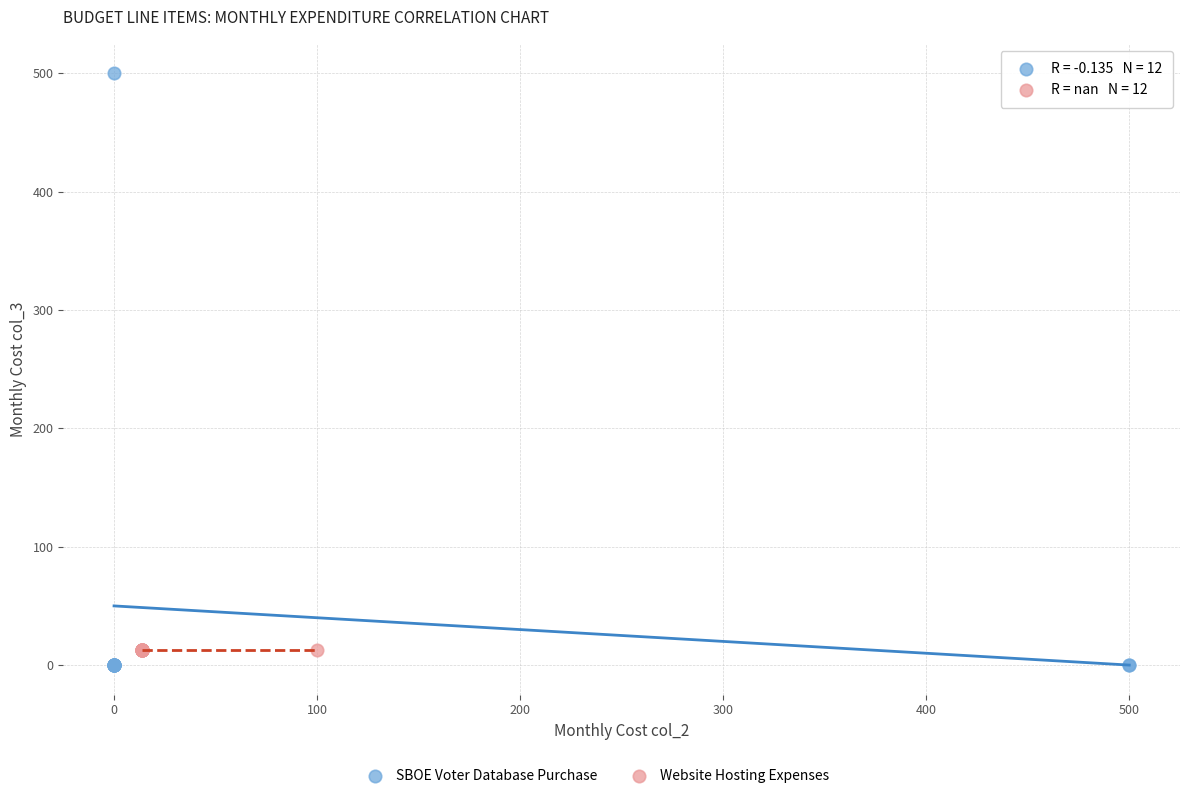

Which series contains the highest Y value?

SBOE Voter Database Purchase